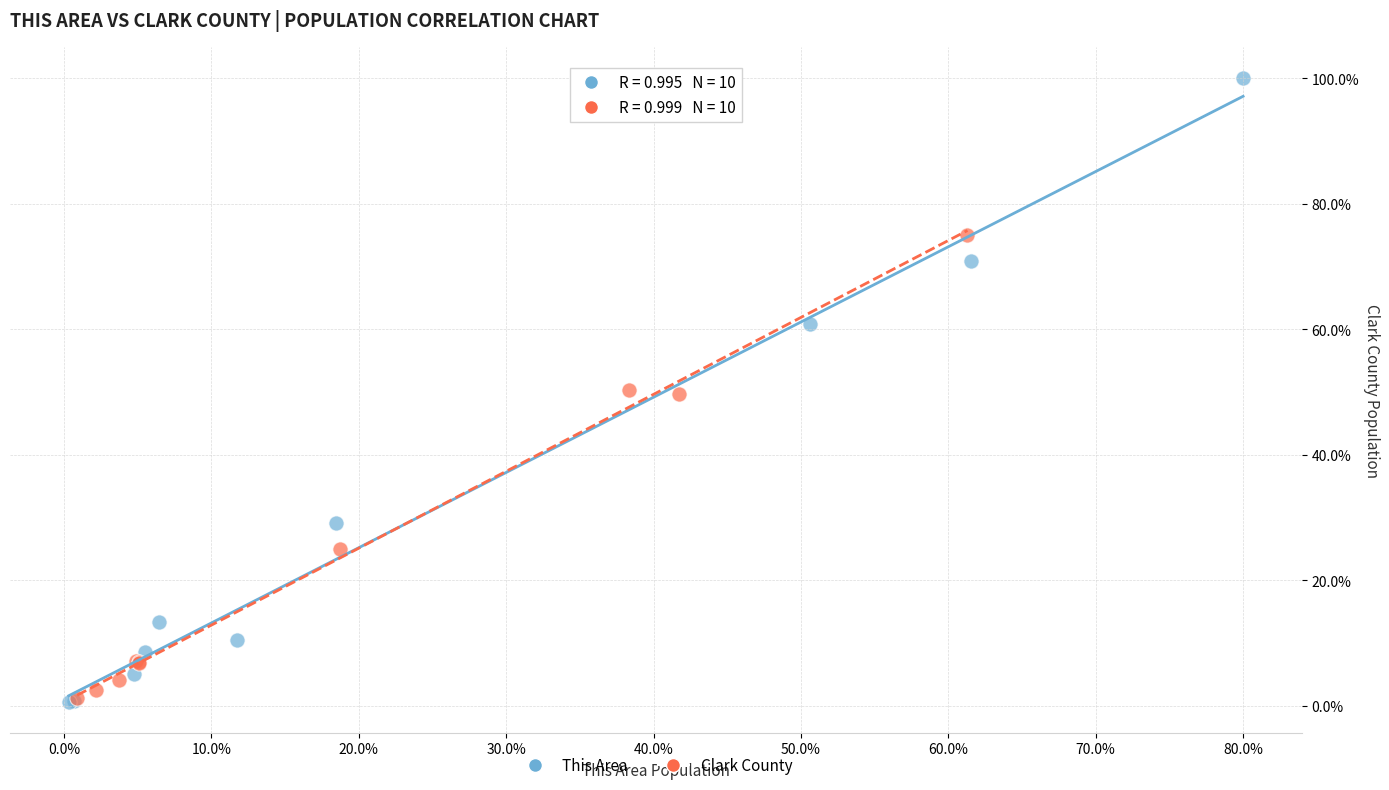

Which series contains the highest Y value?

This Area